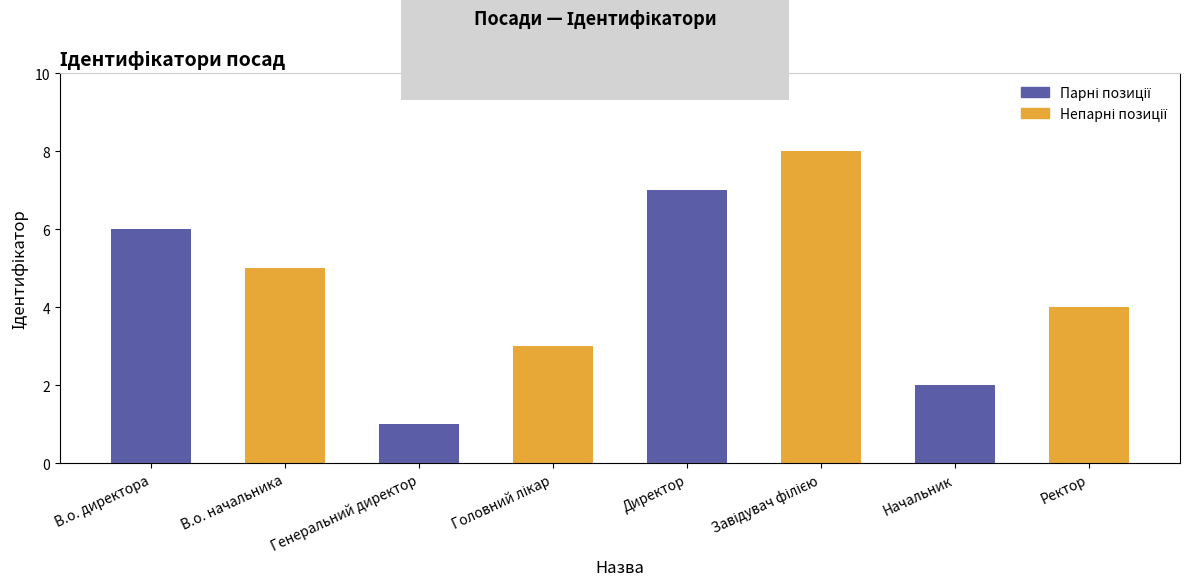

How many bars are there in total?

8